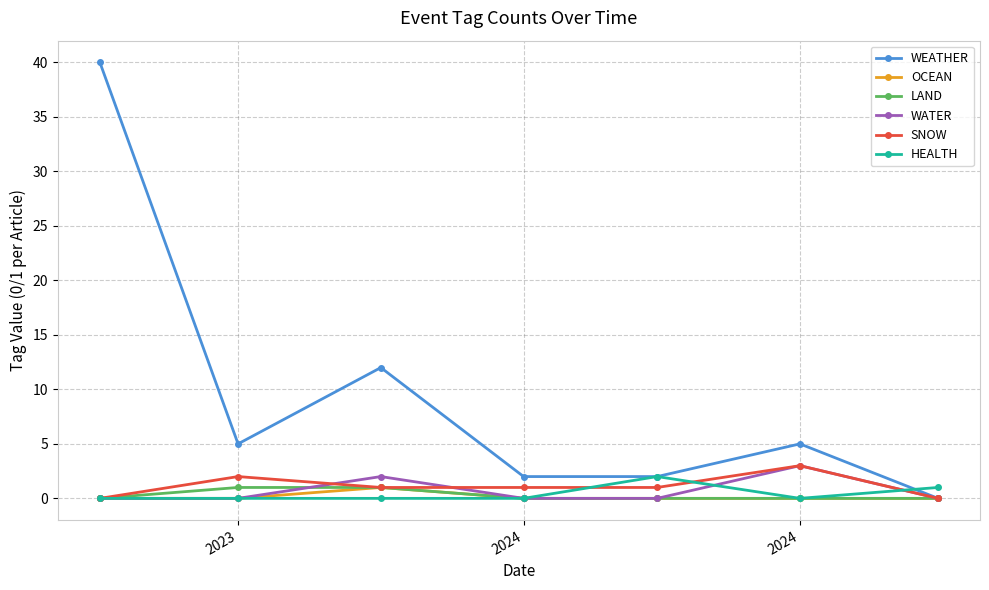

Which series has the largest range (max minus min)?

WEATHER